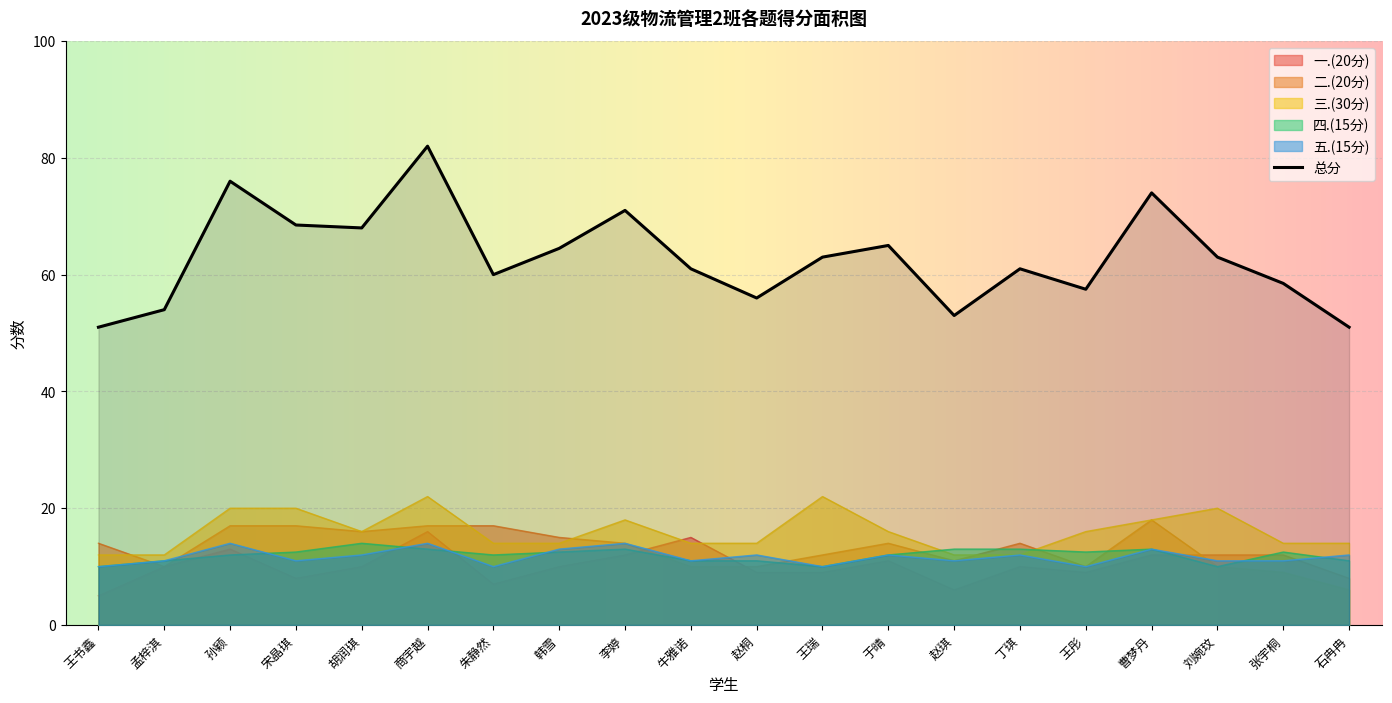

True or false: 总分 and 四.(15分) cross at least once.

False